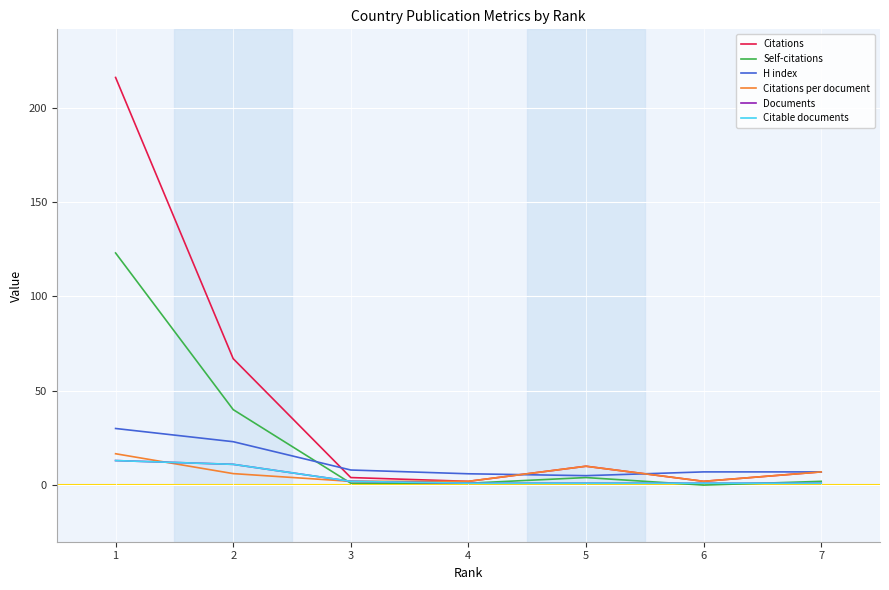

Is it true that Citable documents equals 1.0 at 5?

True